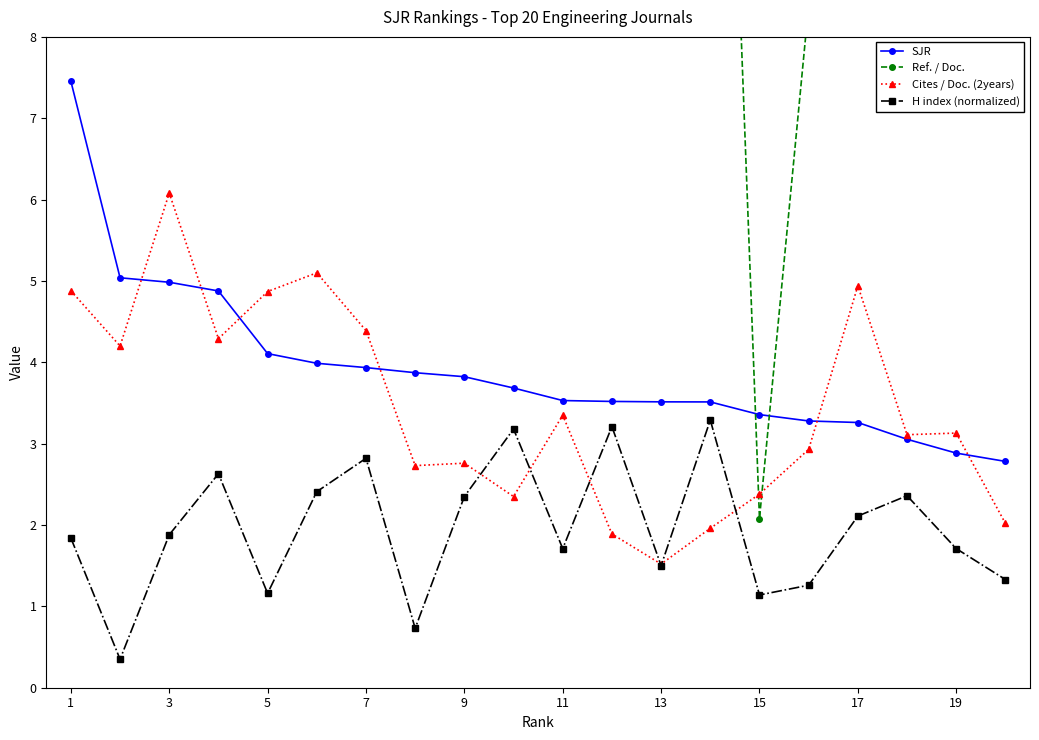

Is it true that SJR equals 0.7 at 11?

False